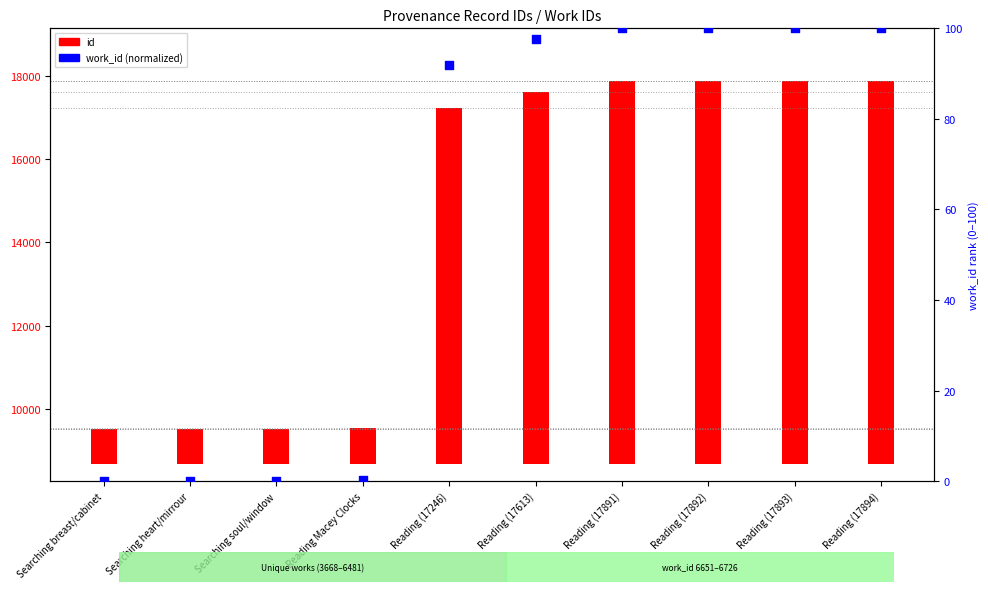

Between Reading (17894) and Reading (17246), which is larger?

Reading (17894)